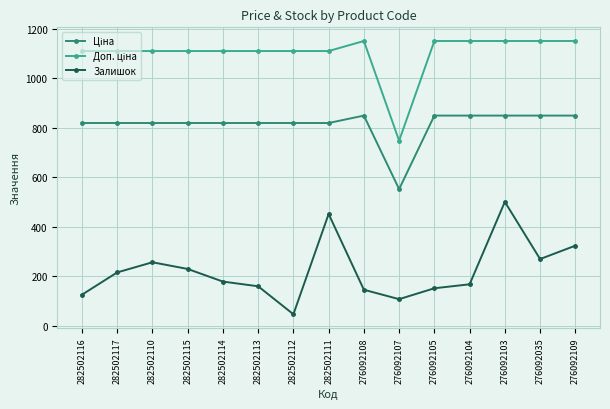

Between 282502116 and 282502111, which series saw the biggest shift?

Залишок